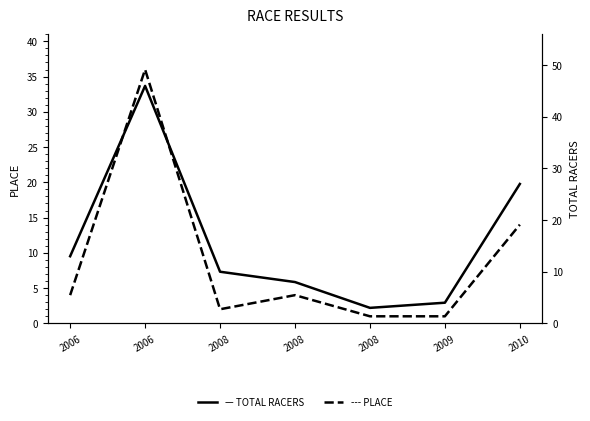

True or false: PLACE and TOTAL RACERS intersect in this chart.

False